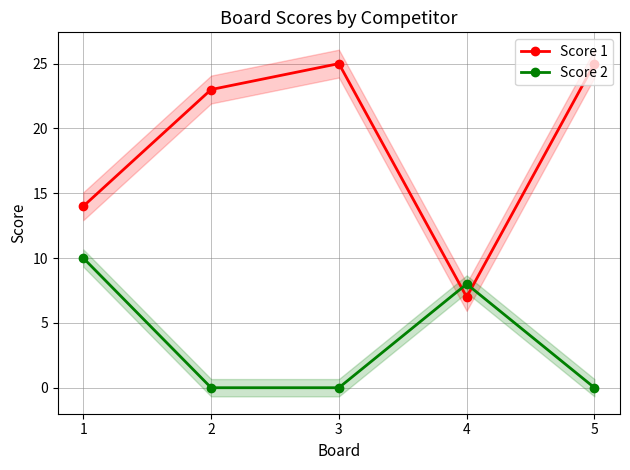

What is the difference between the second highest and second lowest values in the Score 2 series?

8